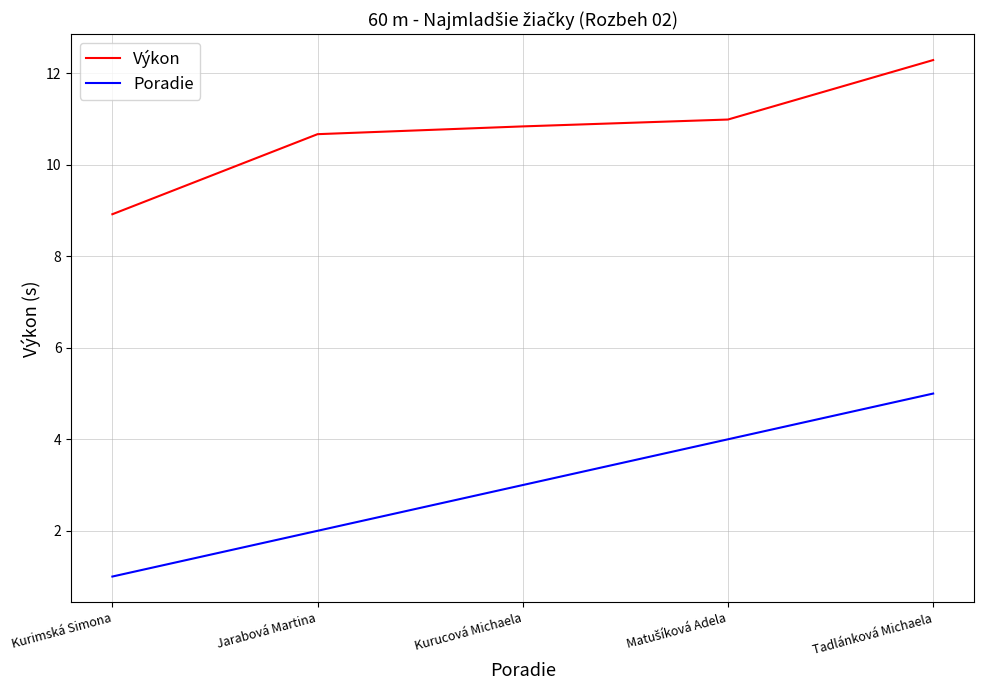

Is this an area chart (filled region under the line)?

No